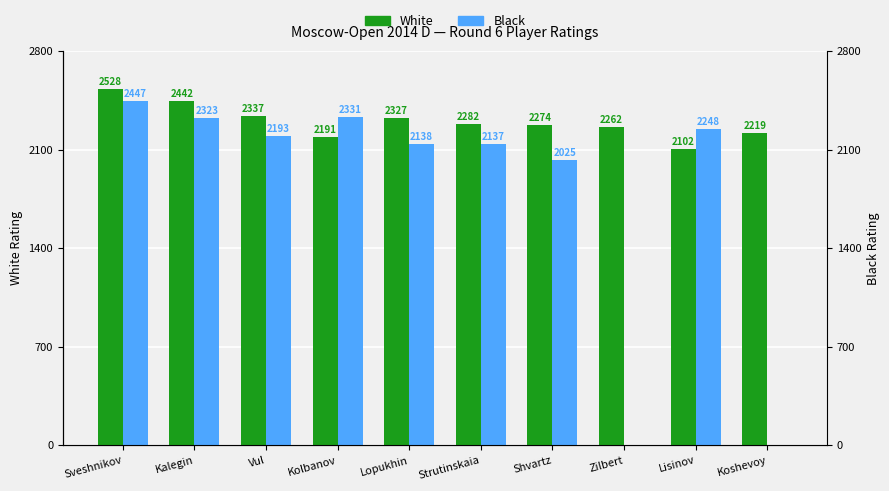

Reading right to left, what are all the values shown in this chart?

White: Koshevoy=2219	Lisinov=2102	Zilbert=2262	Shvartz=2274	Strutinskaia=2282	Lopukhin=2327	Kolbanov=2191	Vul=2337	Kalegin=2442	Sveshnikov=2528
Black: Koshevoy=0	Lisinov=2248	Zilbert=0	Shvartz=2025	Strutinskaia=2137	Lopukhin=2138	Kolbanov=2331	Vul=2193	Kalegin=2323	Sveshnikov=2447